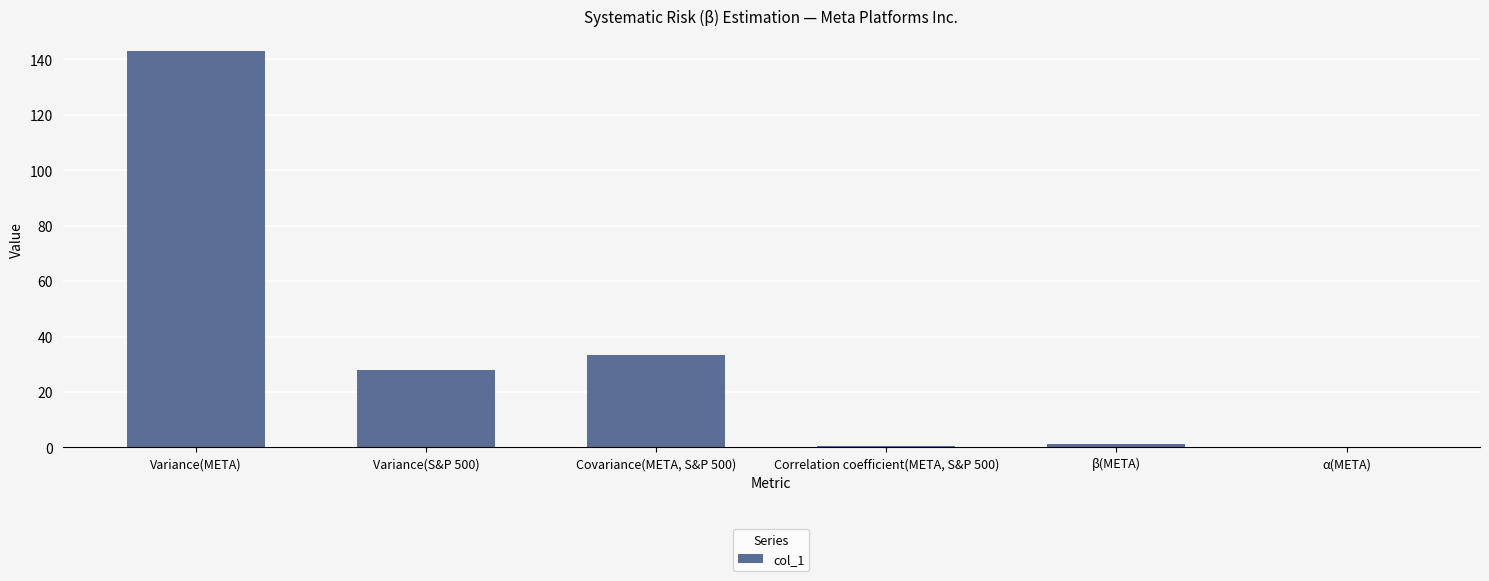

At which label is the value closest to 71?

Covariance(META, S&P 500)